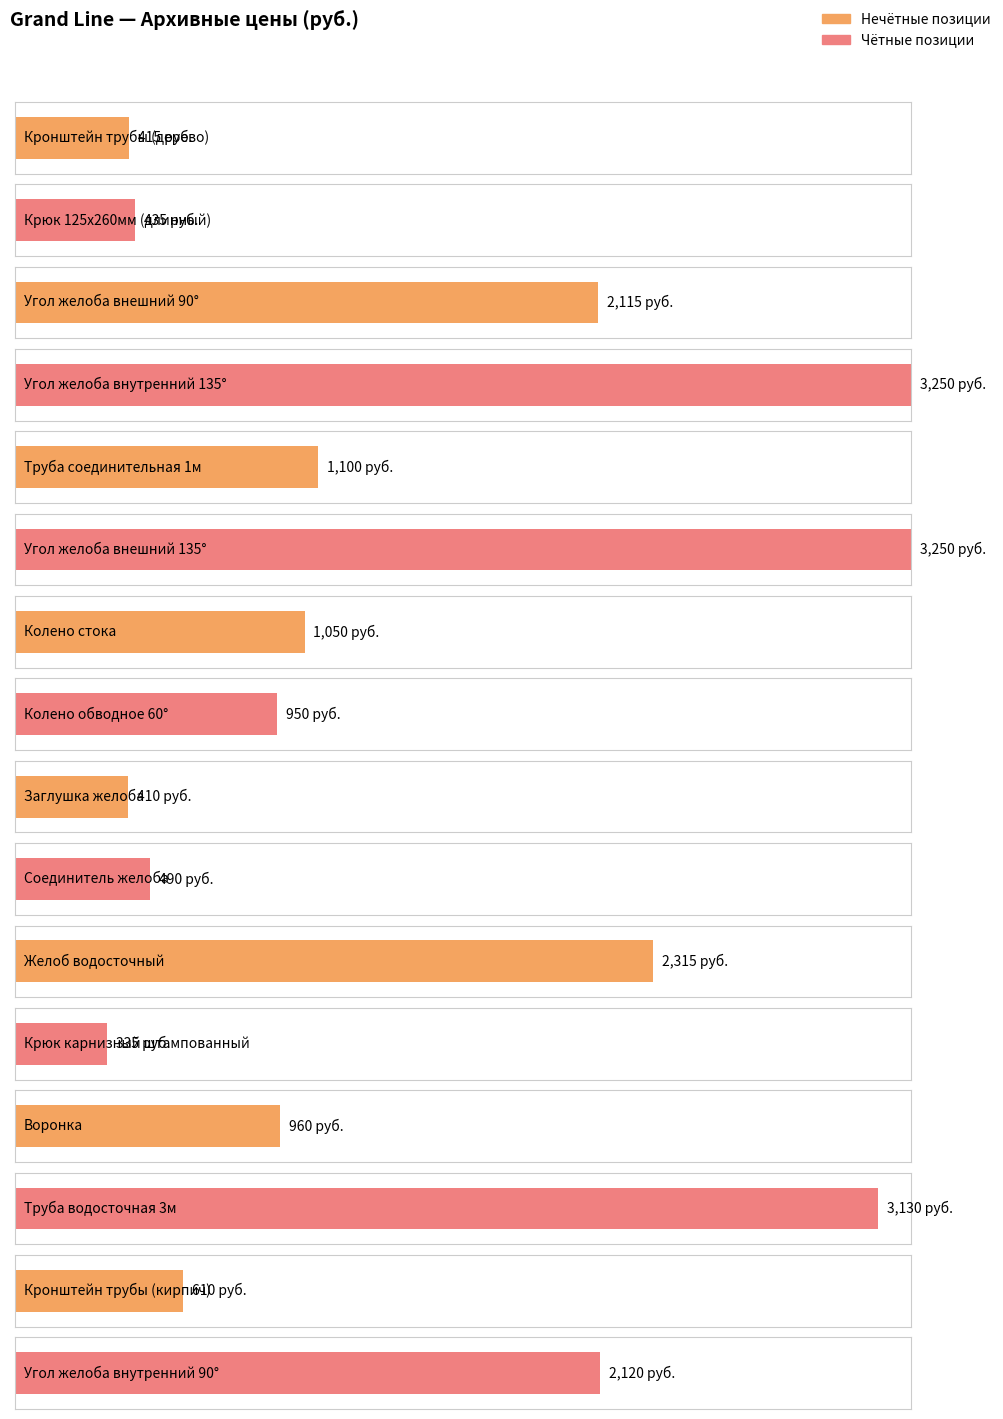

What is the maximum value shown in the chart?

3250